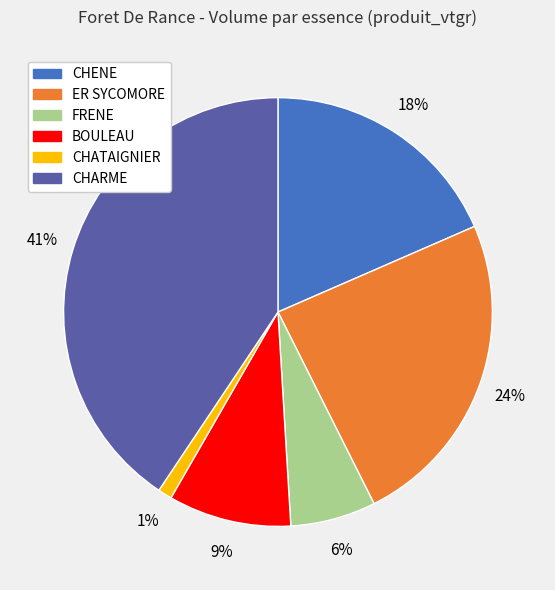

To the nearest percent, what is the average slice percentage?

17%